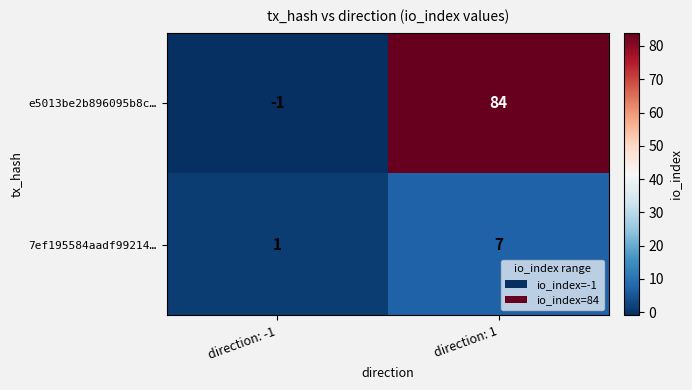

At which label is e5013be2b896095b8c… closest to 41?

direction: -1